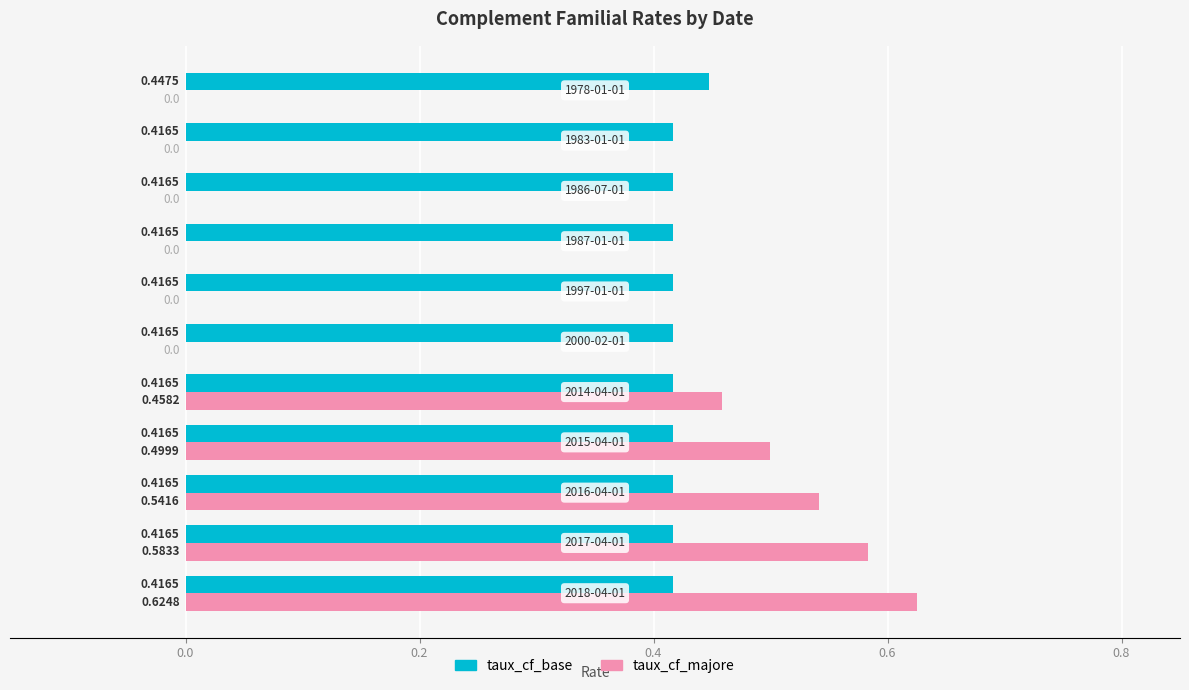

Which series has the largest total across all categories?

taux_cf_base